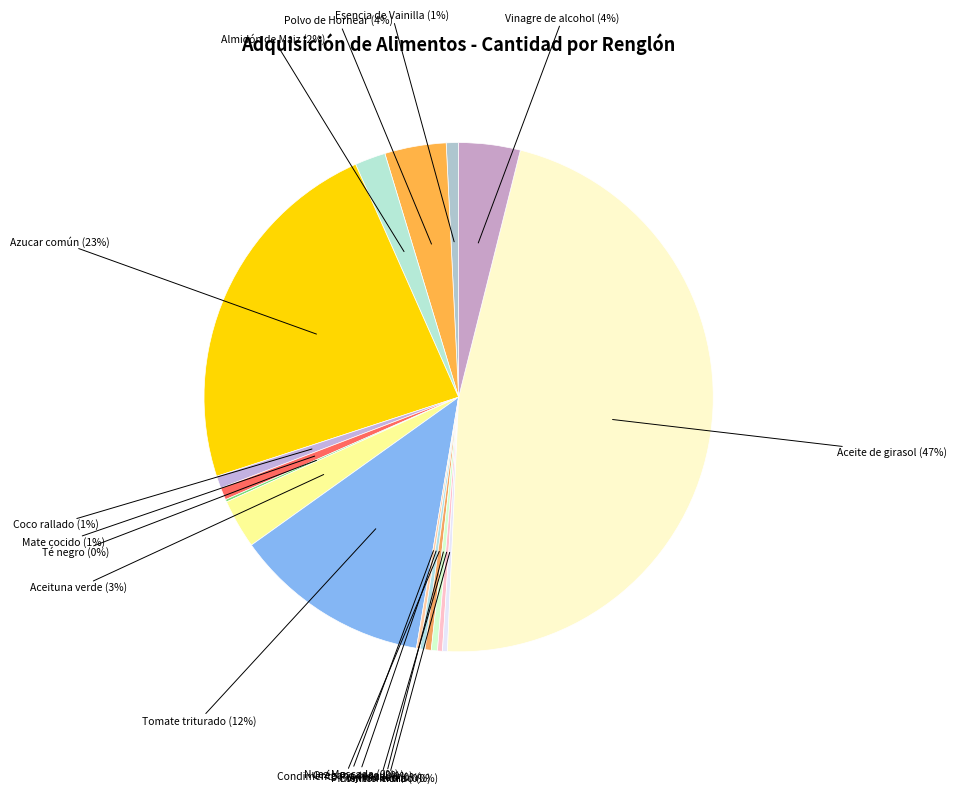

Is there a majority slice in this chart?

No